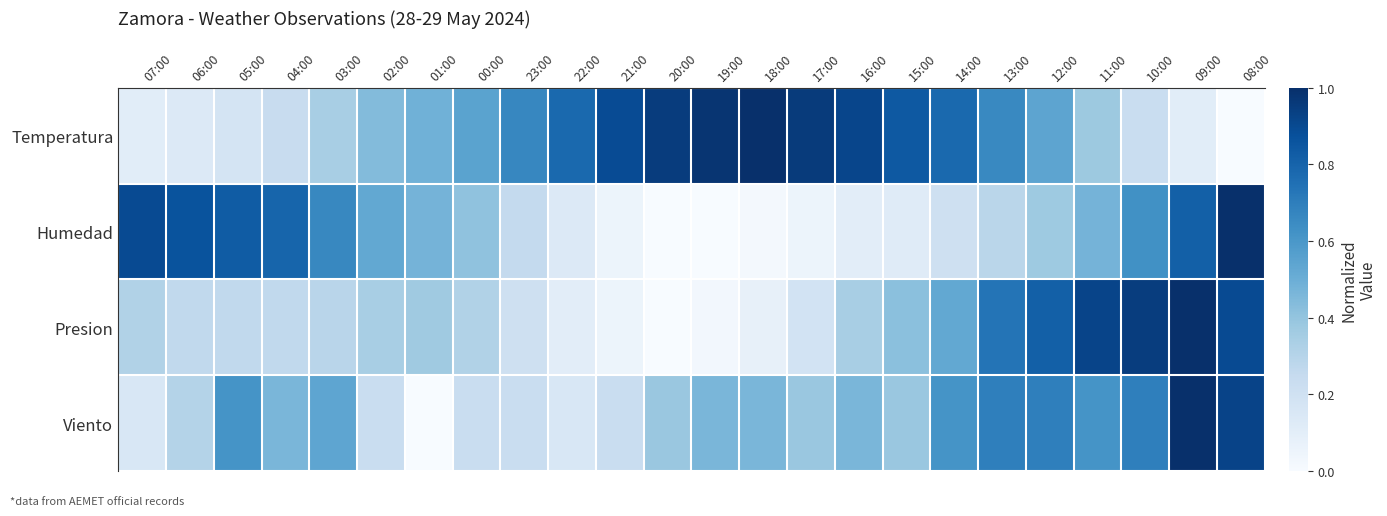

Count the number of data series in this chart.

4